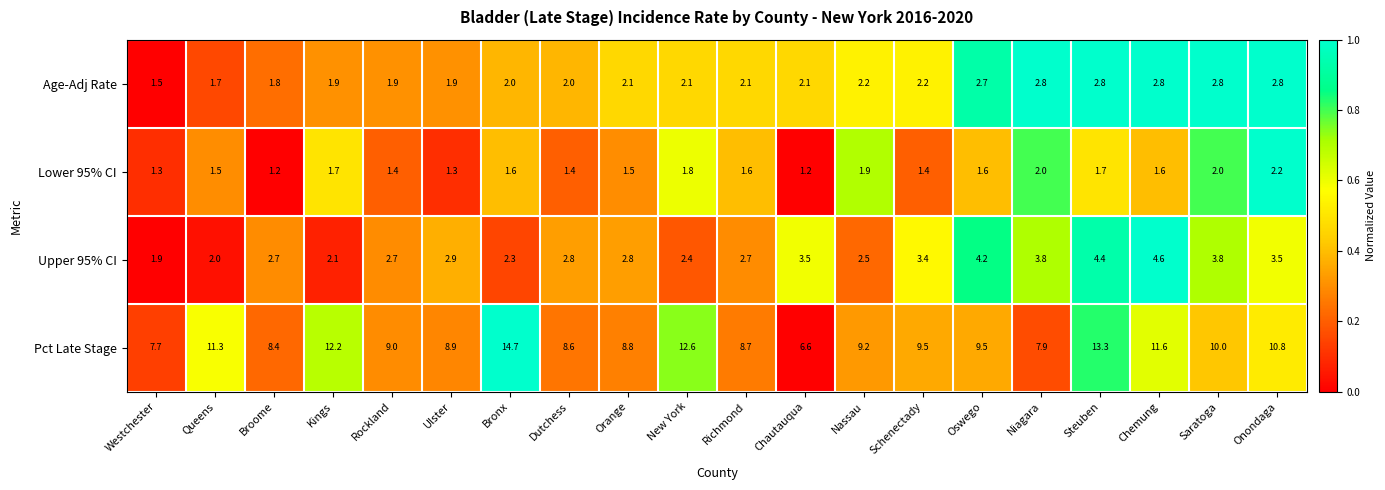

How many categories are shown in the chart?

20